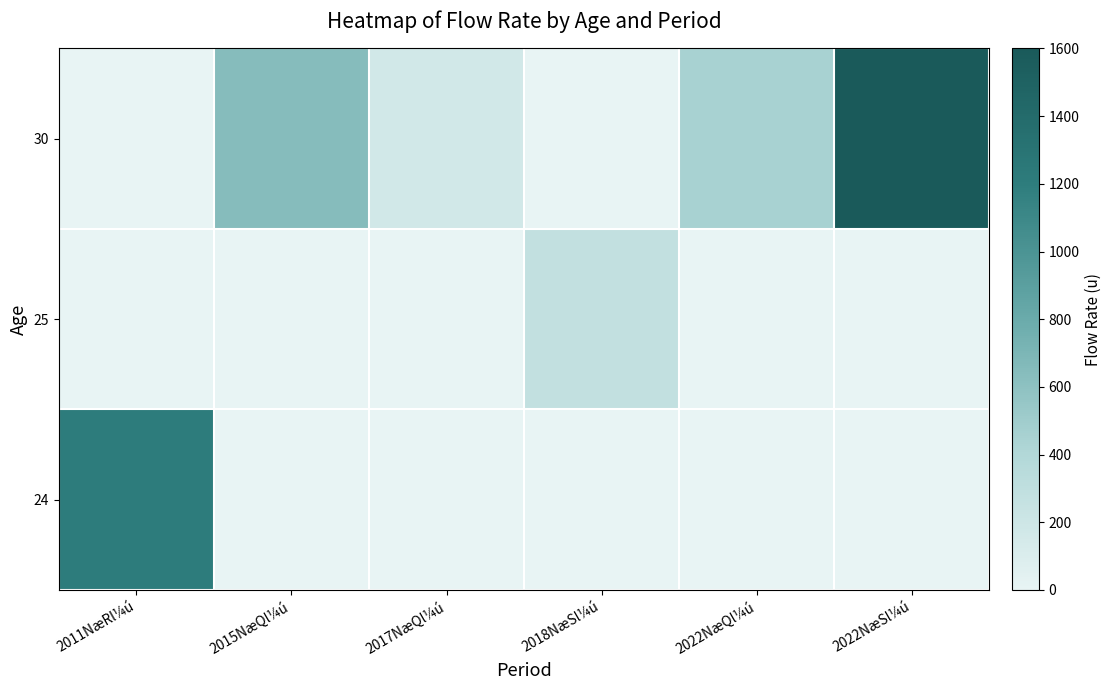

At which category is the sum across all series the highest?

2022NæSl¼ú